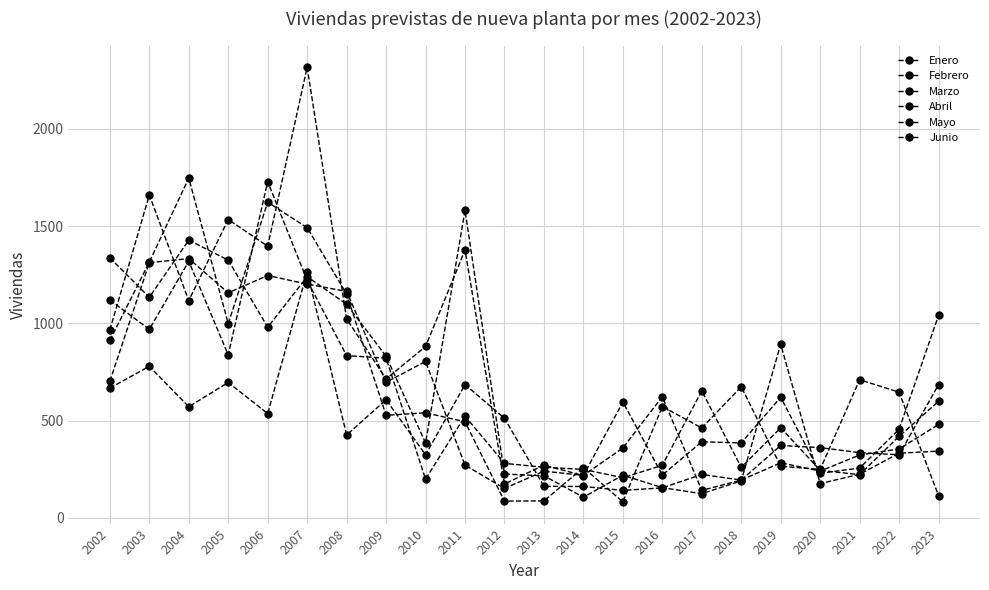

In Abril, how many points are higher than both neighbors (excluding endpoints)?

6